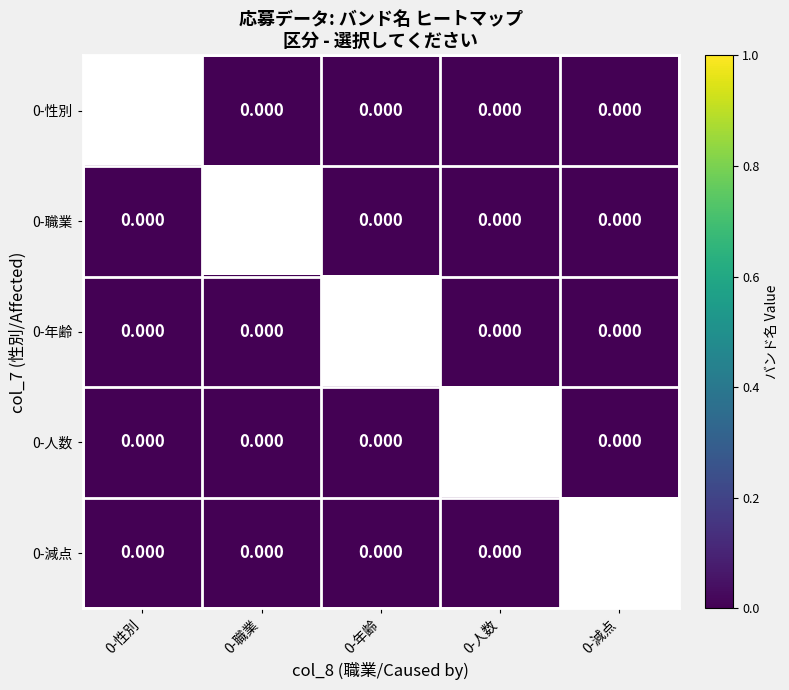

List the series in order of their overall mean, lowest first.

0-性別, 0-職業, 0-年齢, 0-人数, 0-減点